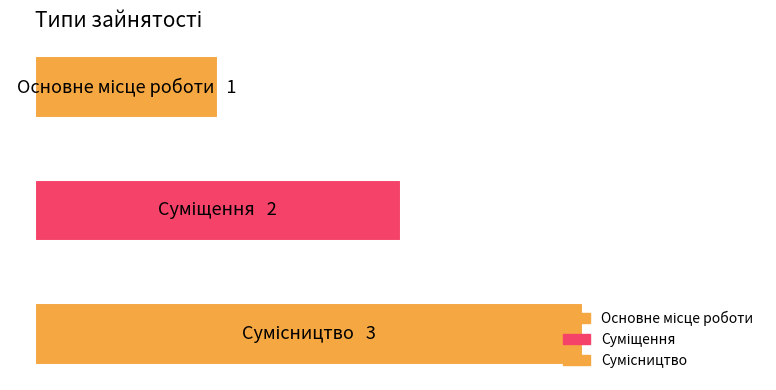

What is the label of the 1st bar from the right?

Сумісництво